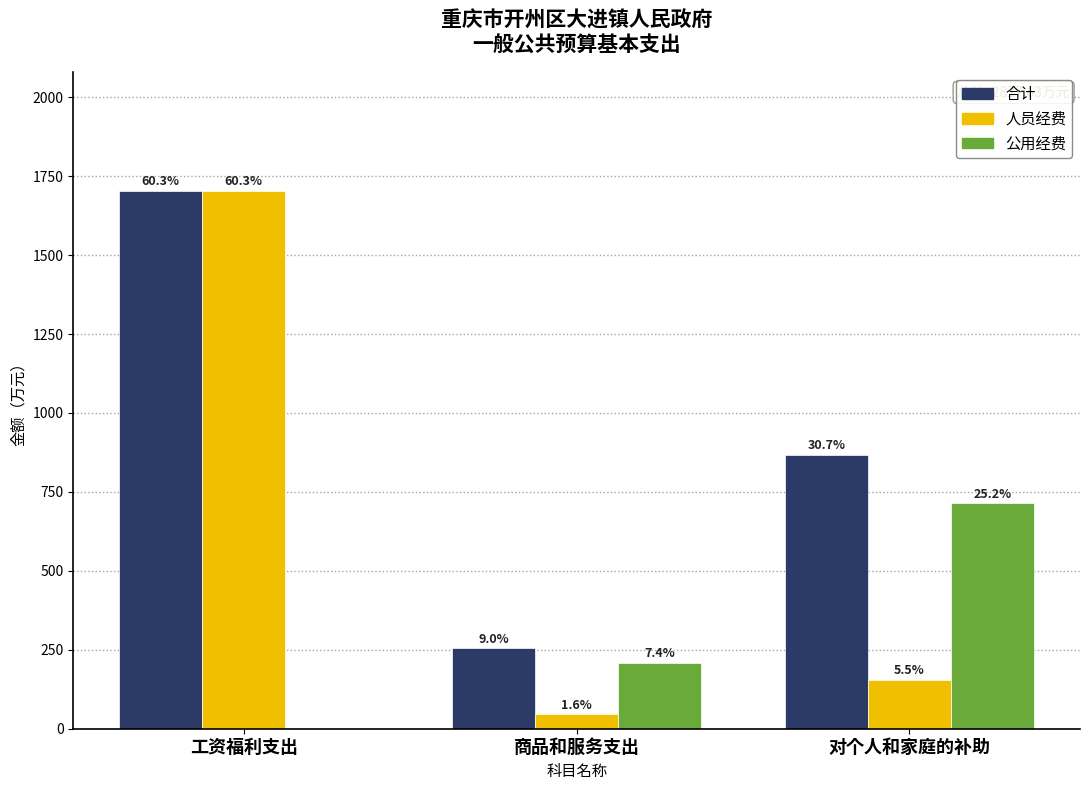

What are all the series names shown in the legend?

合计, 人员经费, 公用经费